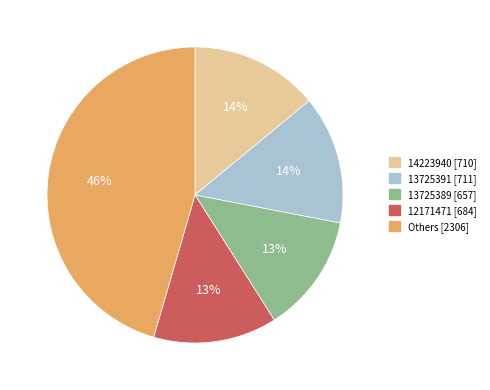

To the nearest percent, what is the difference between the largest and smallest slice percentages?

33%